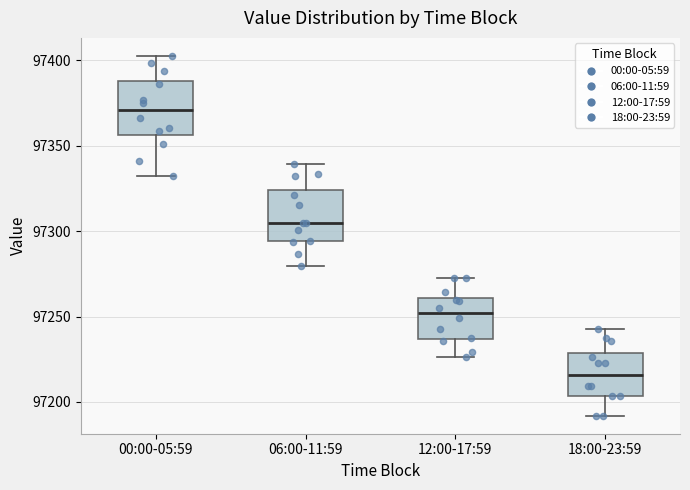

Which box has the lowest median line?

18:00-23:59